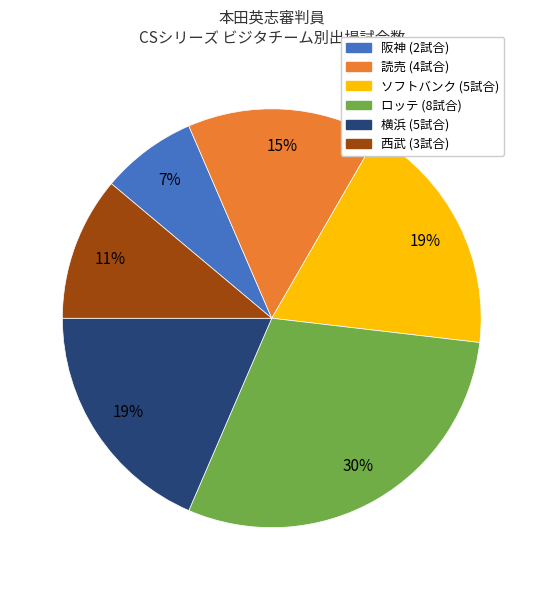

Is there a majority slice in this chart?

No